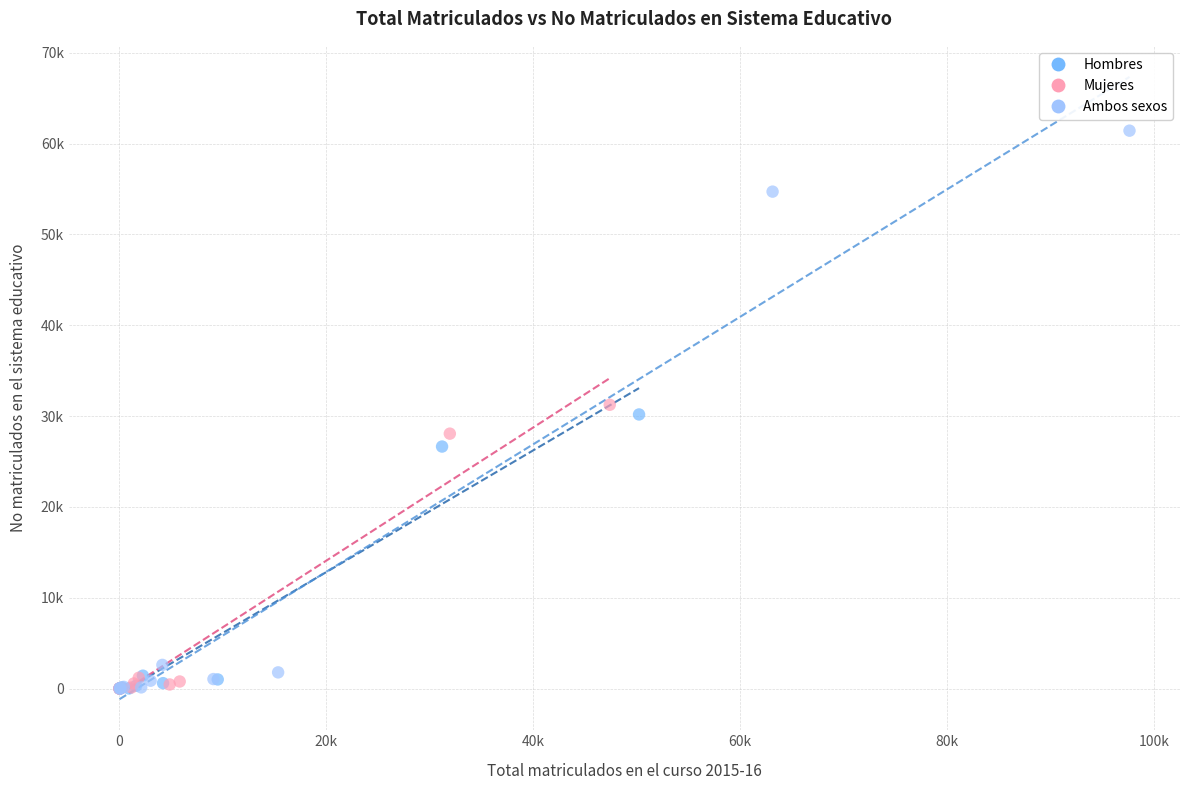

Which series has the widest spread of Y values?

Ambos sexos